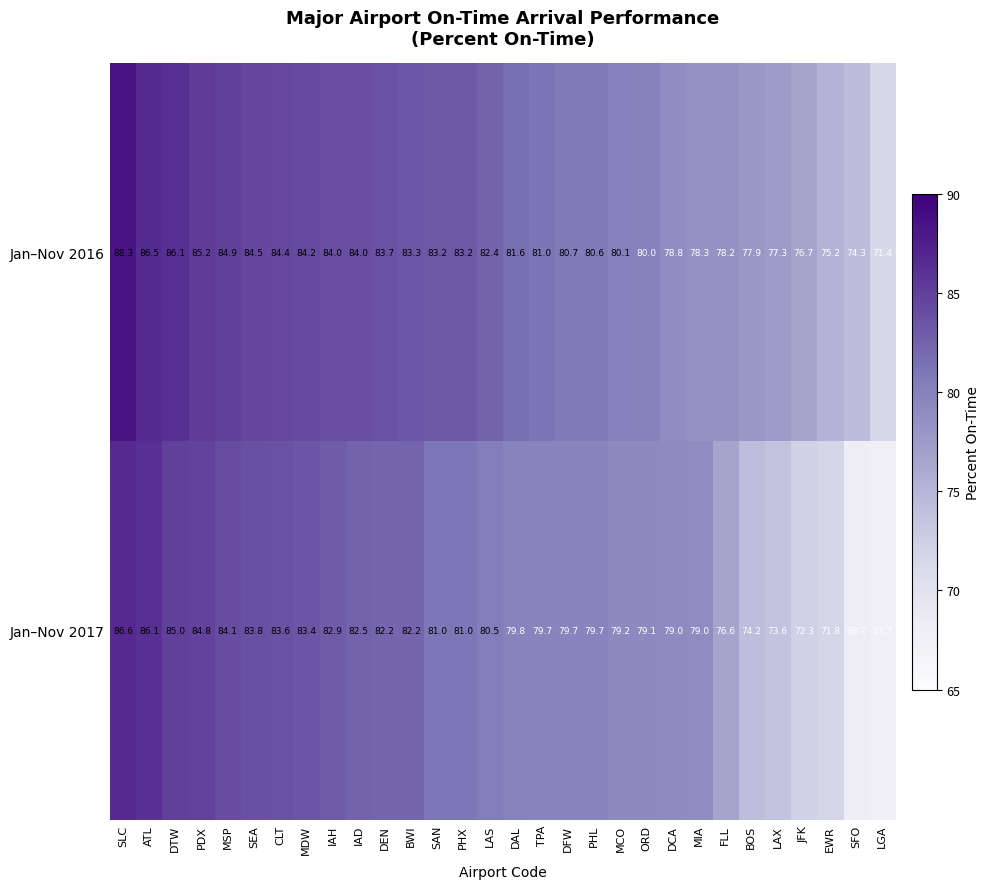

Which series has the largest range (max minus min)?

Jan–Nov 2017